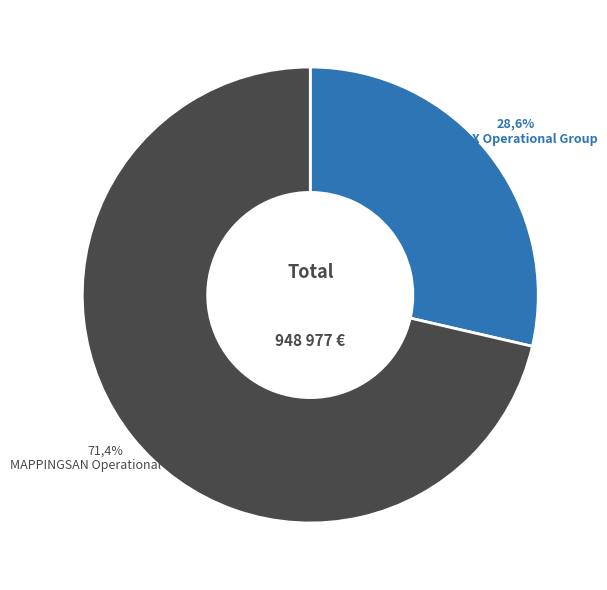

Which has a higher value, APITOX Operational Group or MAPPINGSAN Operational Group?

MAPPINGSAN Operational Group